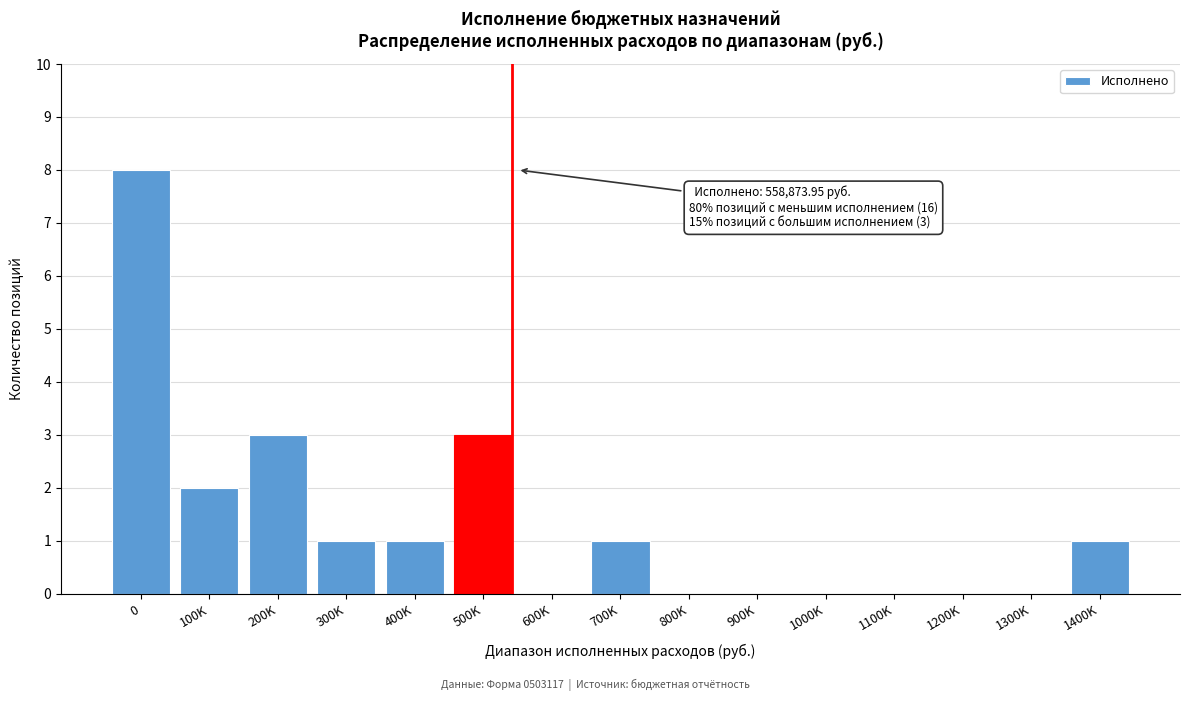

Reading right to left, list all the values displayed in this chart.

1400K=1	1300K=0	1200K=0	1100K=0	1000K=0	900K=0	800K=0	700K=1	600K=0	500K=3	400K=1	300K=1	200K=3	100K=2	0=8